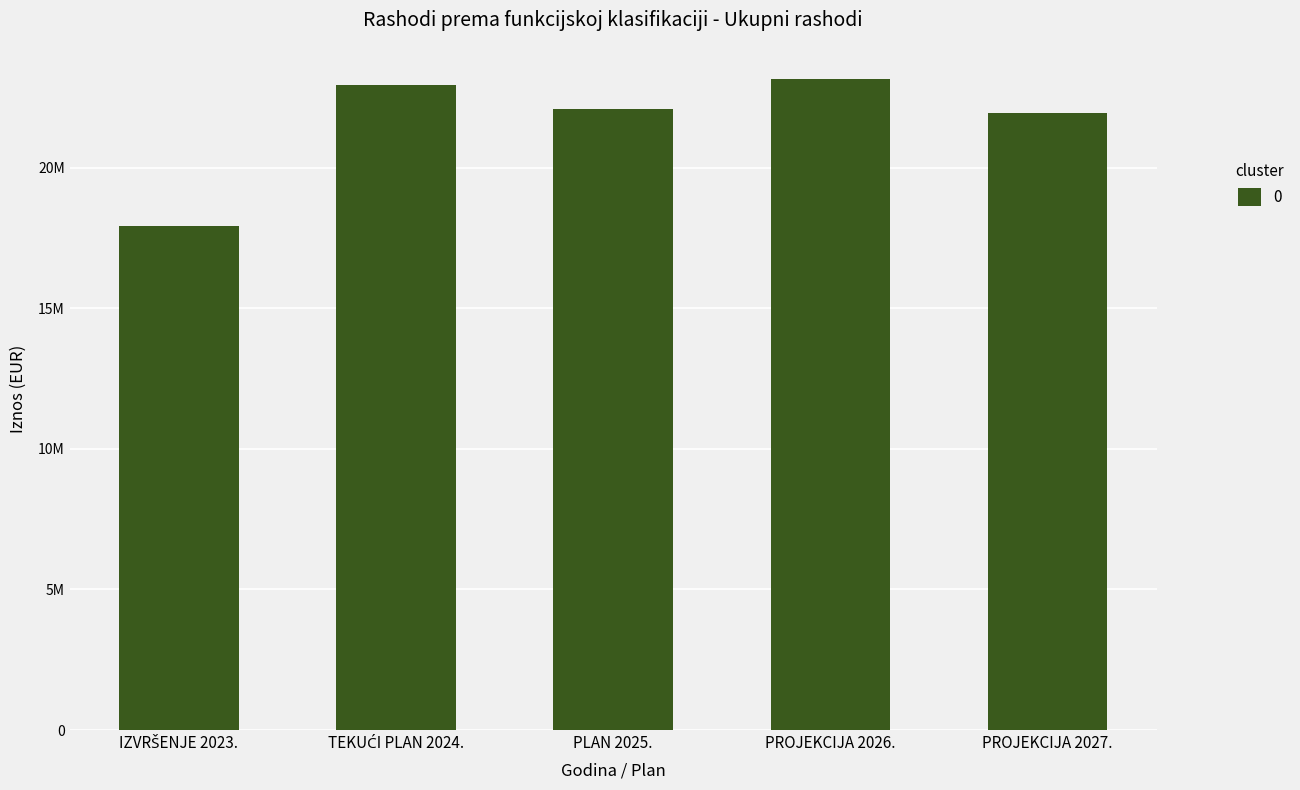

What is the greatest value displayed?

23142186.0